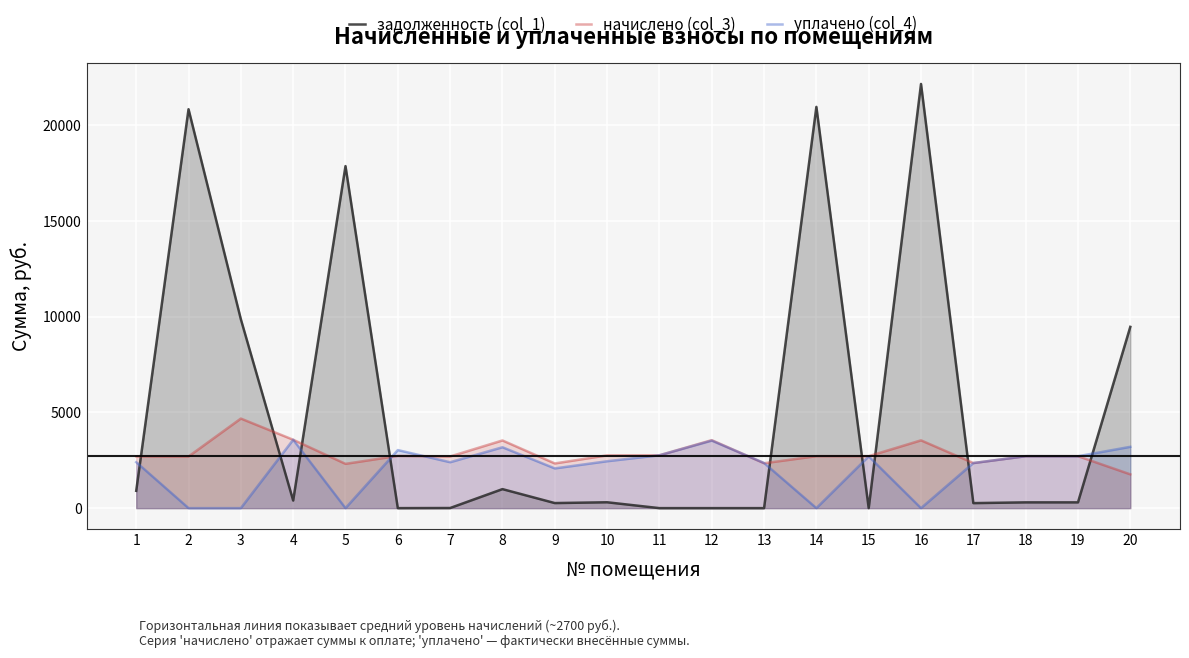

How many lines are shown in the chart?

3